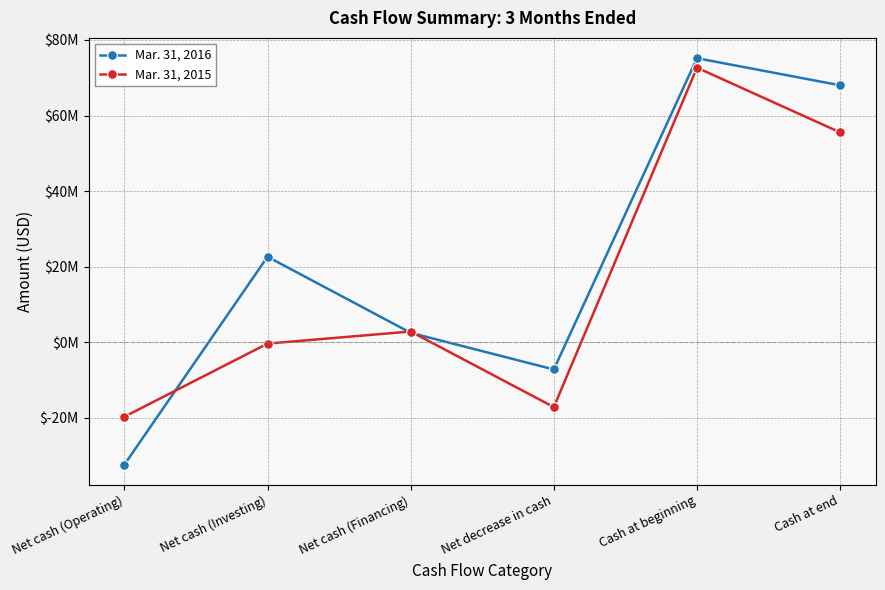

The Mar. 31, 2016 series shows 6994546 at Net cash (Investing). True or false?

False